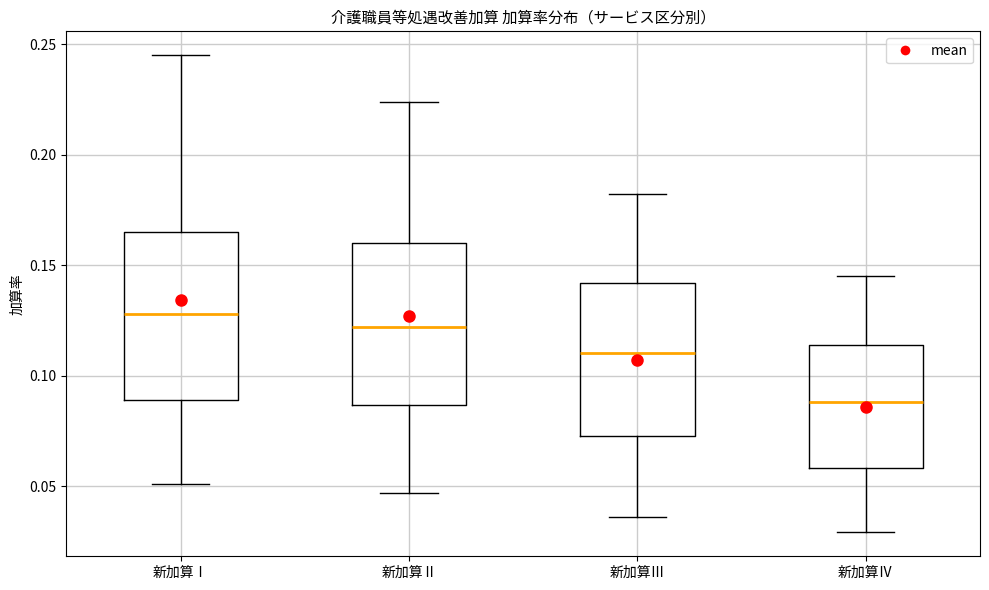

Where does the lower whisker of the box for 新加算Ⅲ end on the y-axis? The values are not printed on the chart, so give them approximately, as read against the axis.

0.035